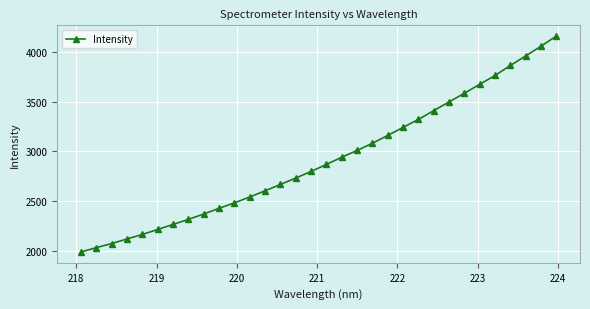

What is the value of the 29th point from the left?

3864.5